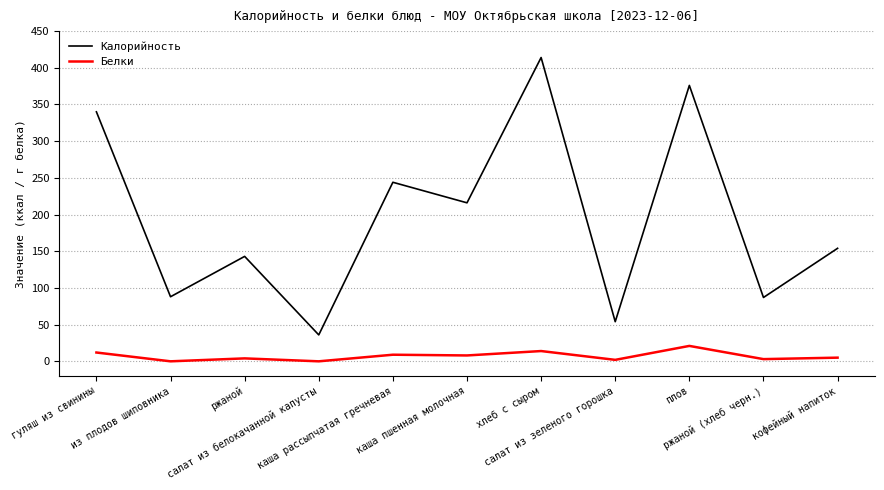

Does the chart display data point markers on the line(s)?

No